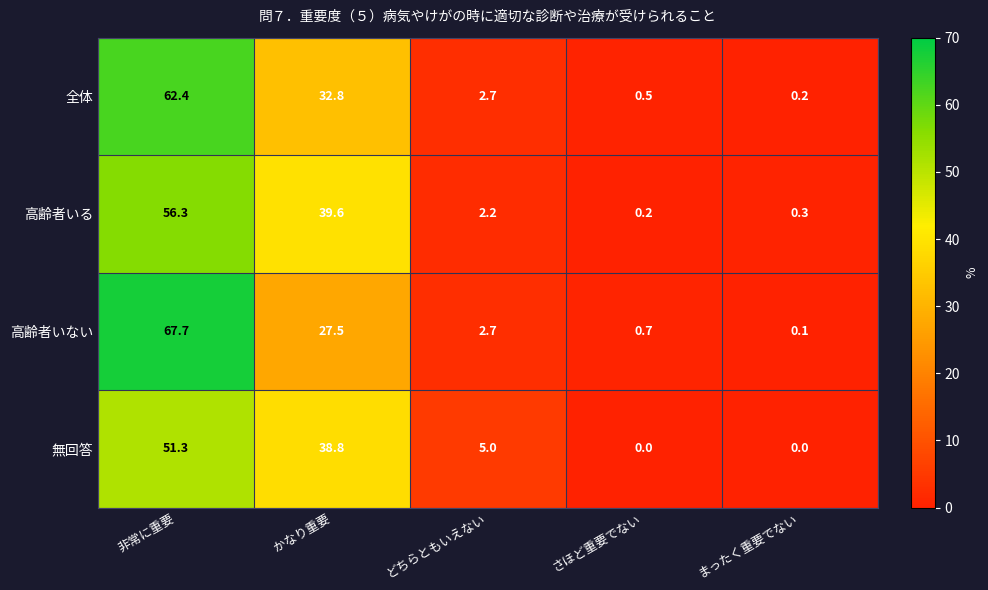

At how many categories does at least one series exceed 30?

2